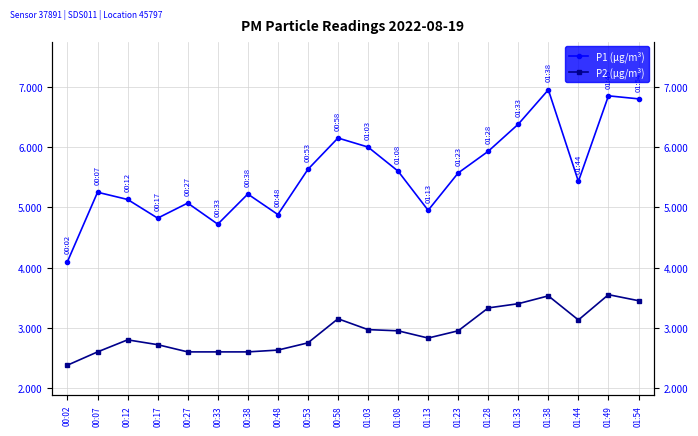

At which category does P2 (µg/m³) reach its first local peak?

00:12